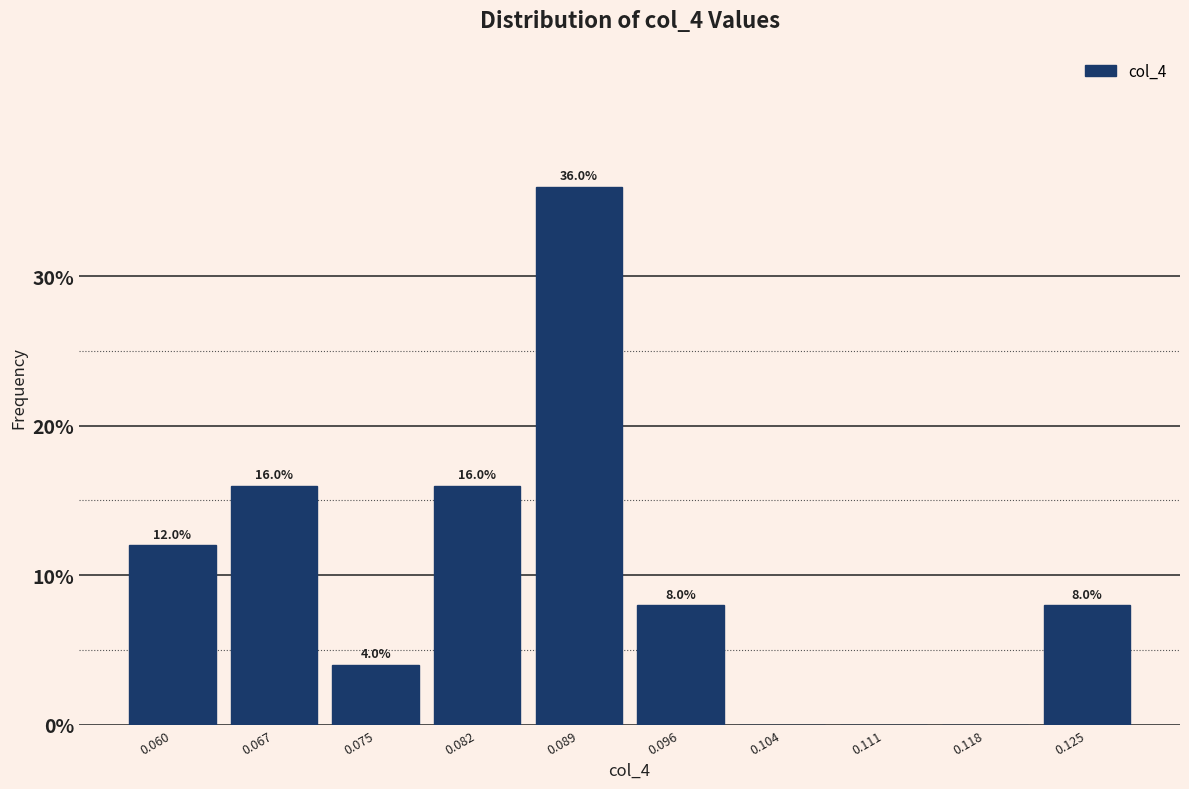

Which range on the x-axis has the tallest bar?

0.085 to 0.093